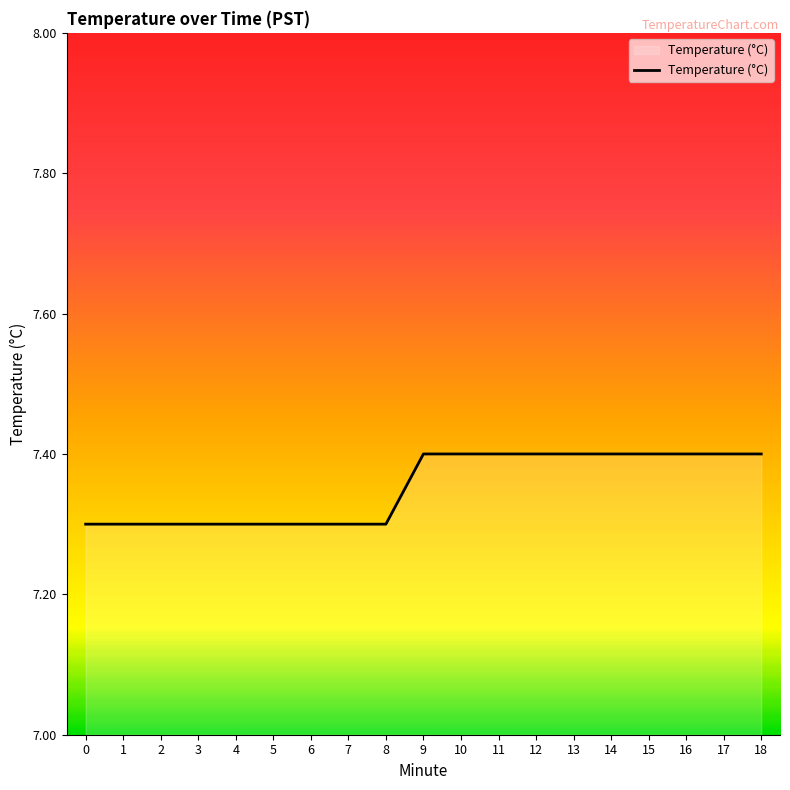

Approximately how many times larger is the value at 6 compared to 8?

1.0